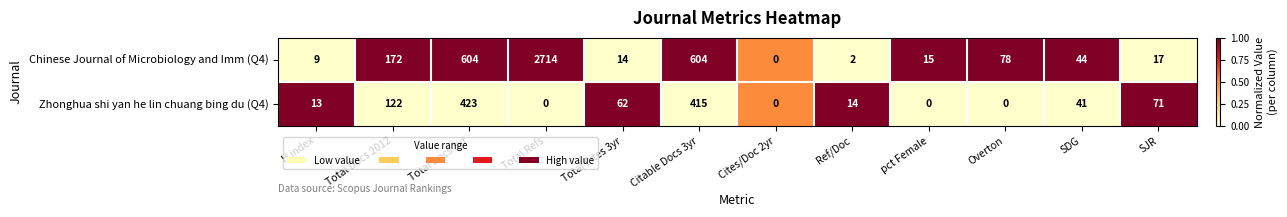

Reading left to right, transcribe all the data shown in this chart.

Chinese Journal of Microbiology and Imm (Q4): H index=9	Total Docs 2012=172	Total Docs 3yr=604	Total Refs=2714	Total Cites 3yr=14	Citable Docs 3yr=604	Cites/Doc 2yr=0	Ref/Doc=2	pct Female=15	Overton=78	SDG=44	SJR=17
Zhonghua shi yan he lin chuang bing du (Q4): H index=13	Total Docs 2012=122	Total Docs 3yr=423	Total Refs=0	Total Cites 3yr=62	Citable Docs 3yr=415	Cites/Doc 2yr=0	Ref/Doc=14	pct Female=0	Overton=0	SDG=41	SJR=71